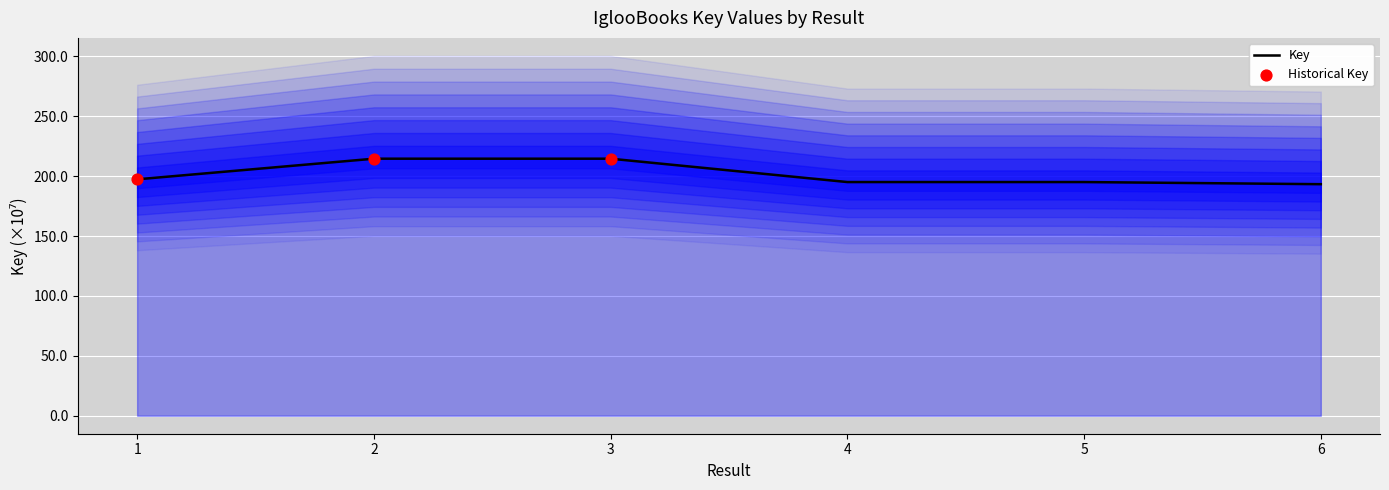

Between 3 and 1, which is larger?

3